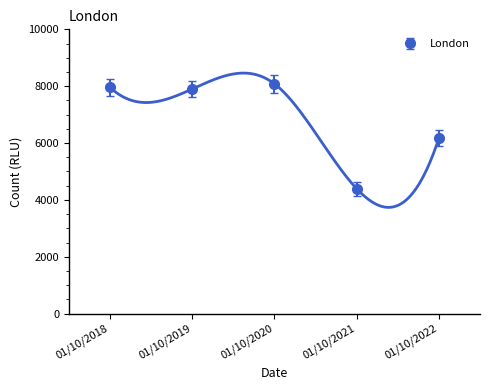

What is the minimum value shown in the chart?

4393